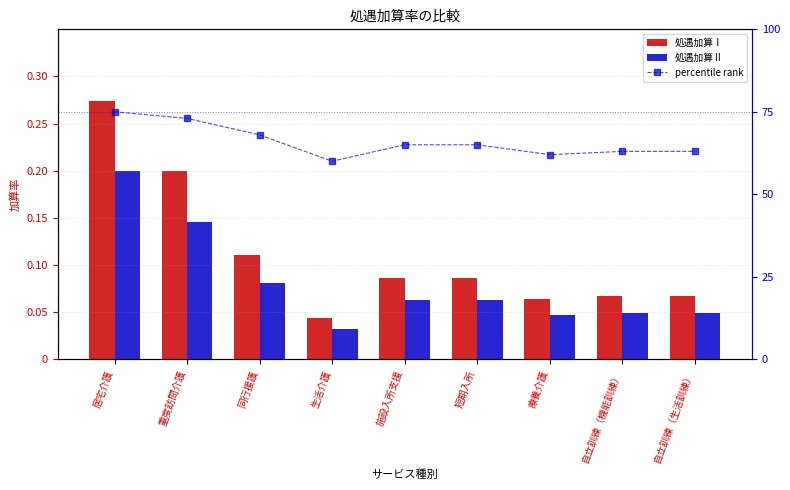

What is the label of the 9th bar from the left?

自立訓練（生活訓練）